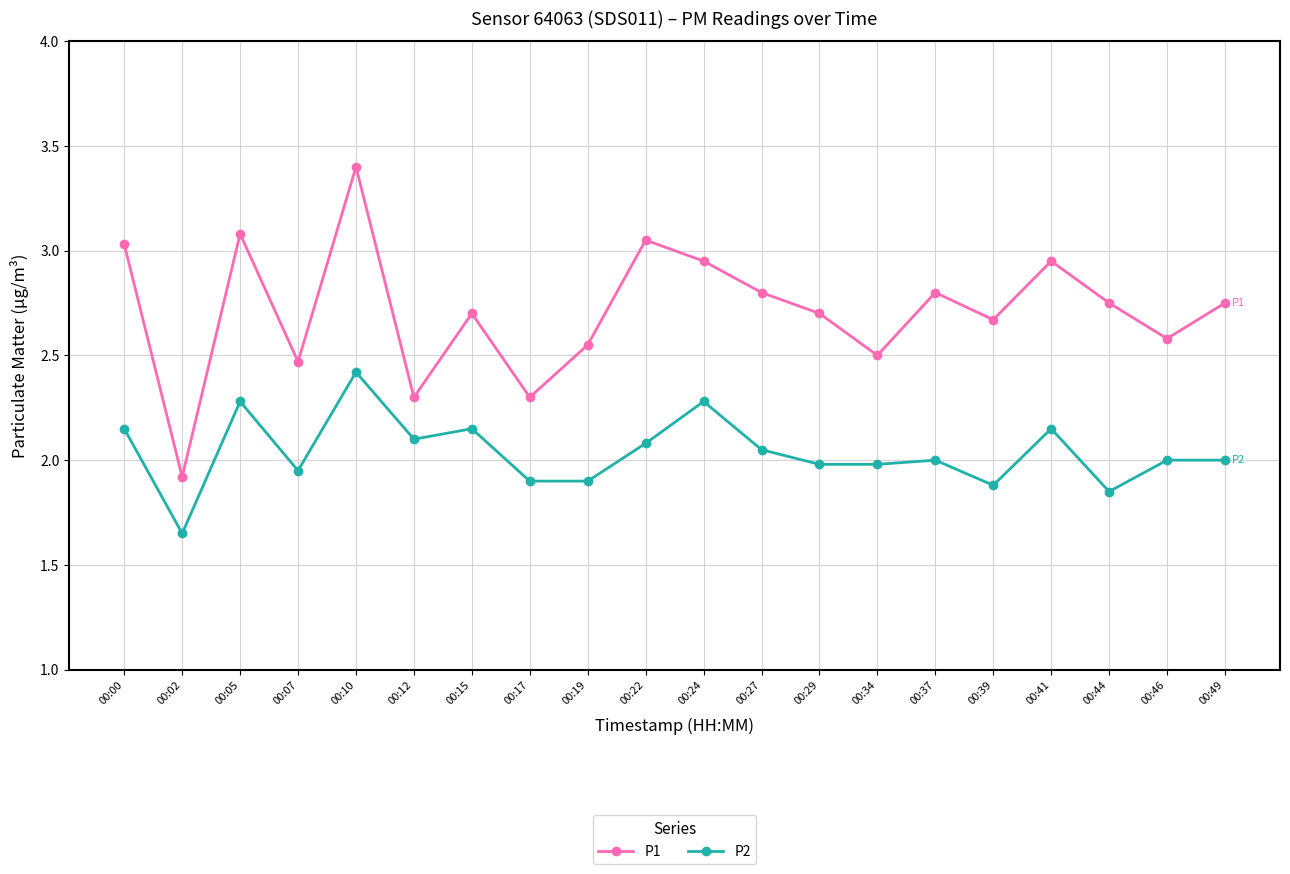

True or false: P1 has a value of 3.0 at 00:41.

True